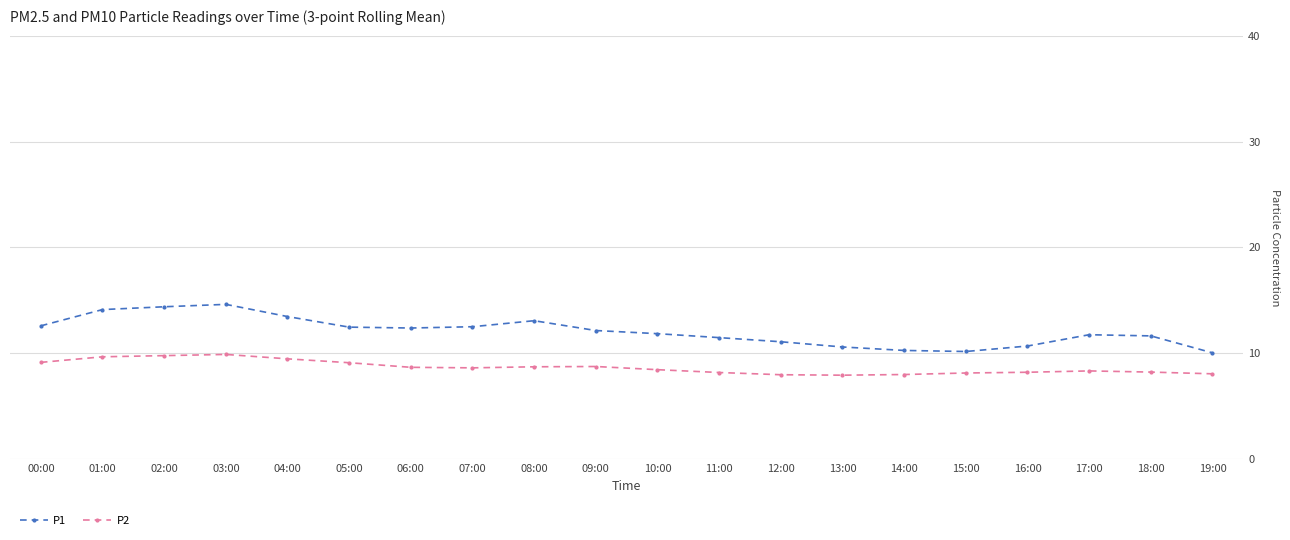

What is the maximum value shown in the chart?

14.6